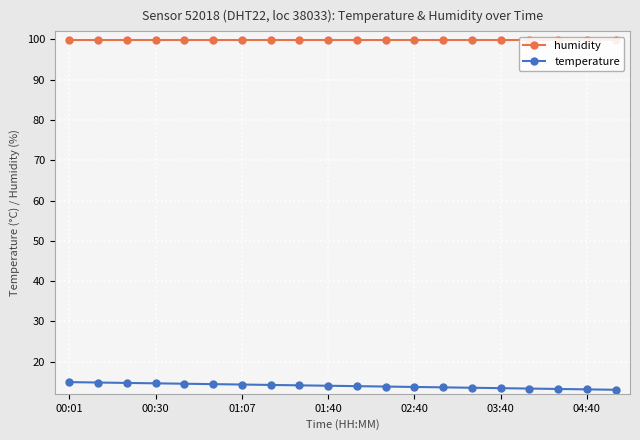

What is the minimum value for temperature?

13.0